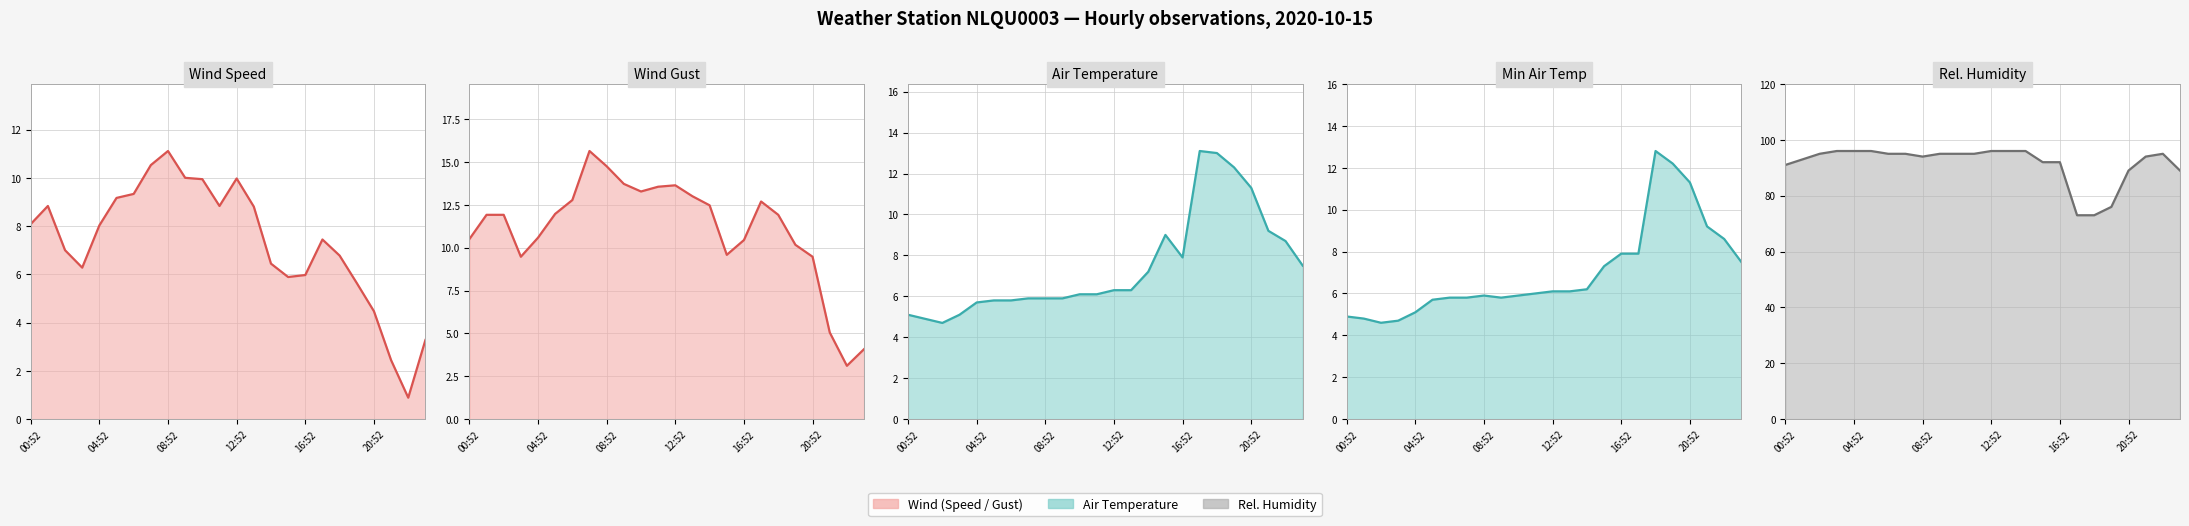

Between 09:52 and 22:52, which is larger?

09:52